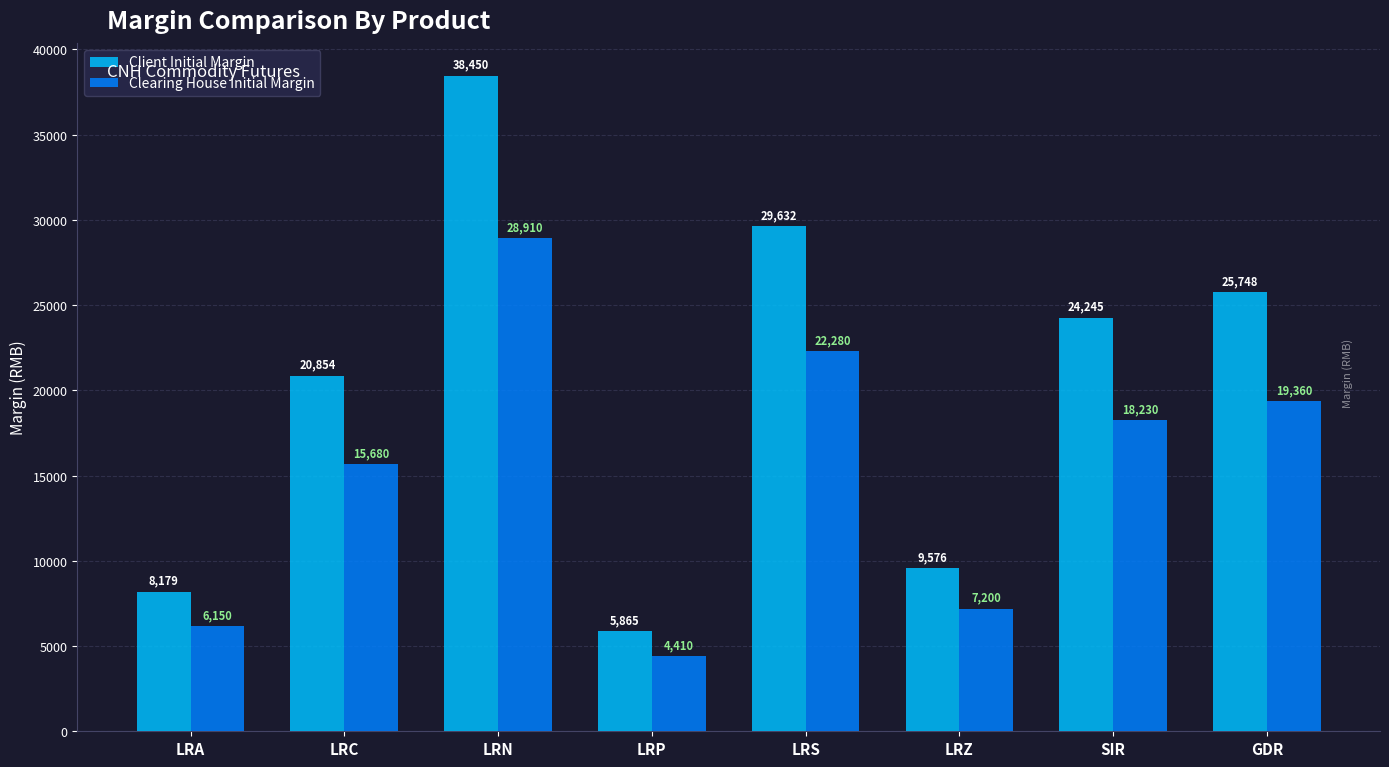

What position from the right is SIR?

2